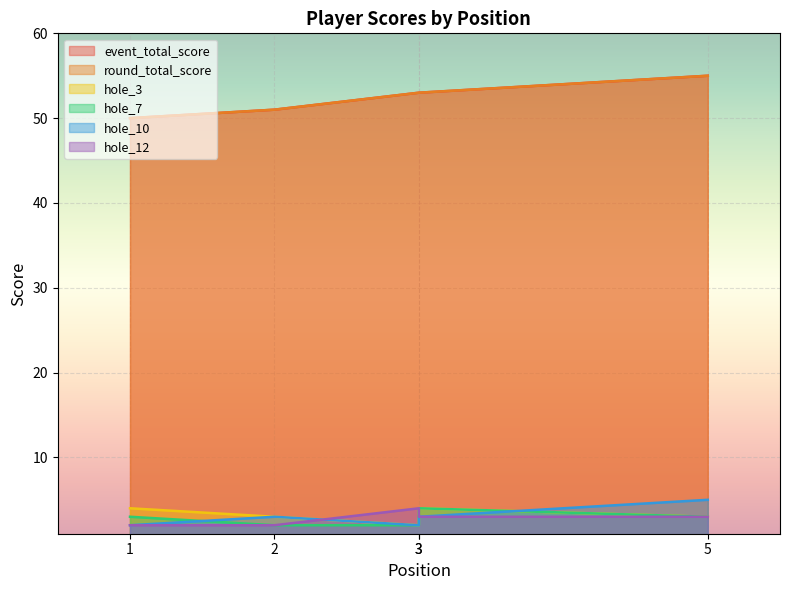

The hole_10 series shows 3 at 5. True or false?

False